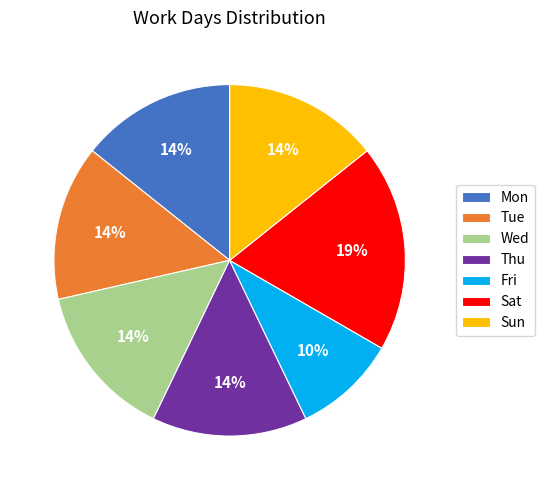

Combined, do Tue and Wed account for over 50%?

No